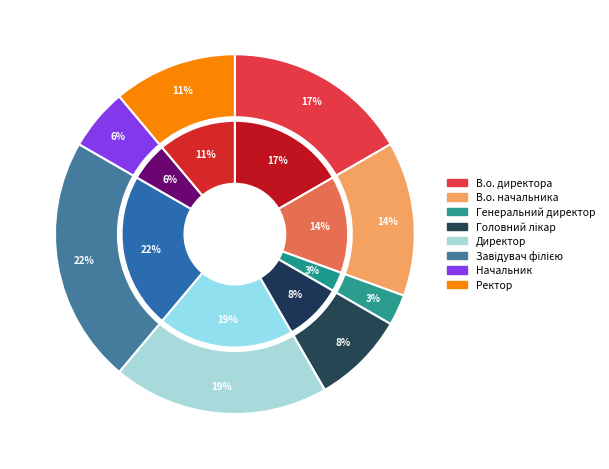

What percentage is NOT represented by Начальник?

94.4%